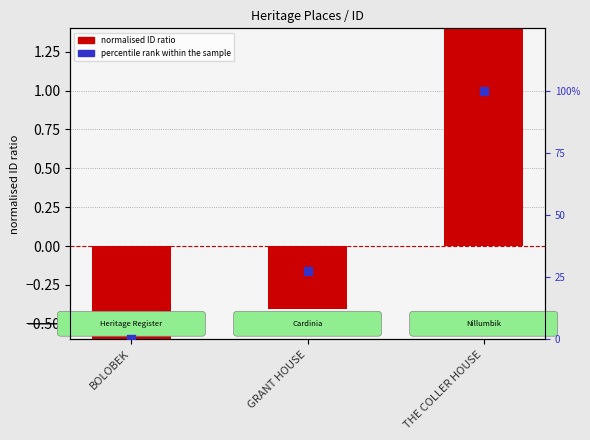

Which series has the widest spread of Y values?

percentile rank within the sample